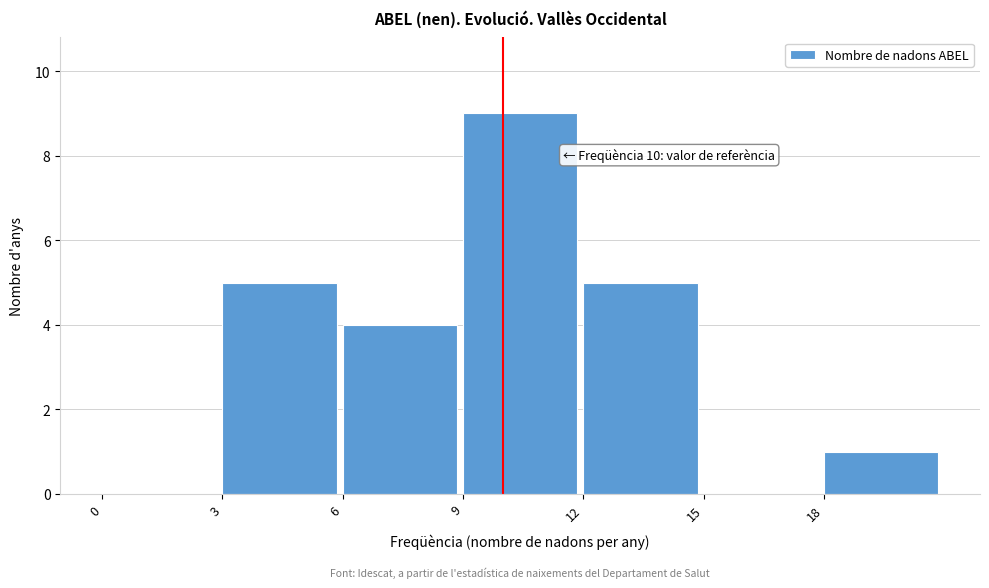

Which range on the x-axis has the tallest bar?

9 to 12